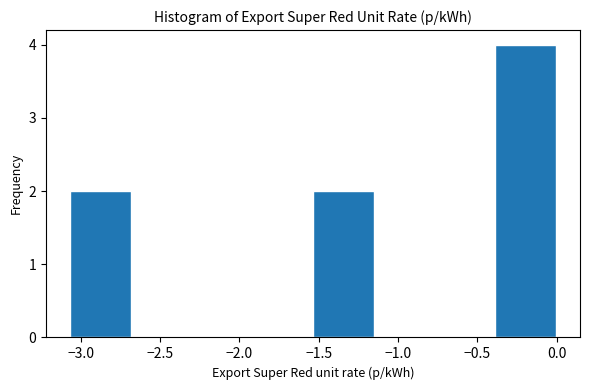

How tall is the bar that spans -0.40 to 0.00 on the x-axis? Neither the bar edges nor the heights are printed on the chart, so give them approximately, as read against the axes.

4